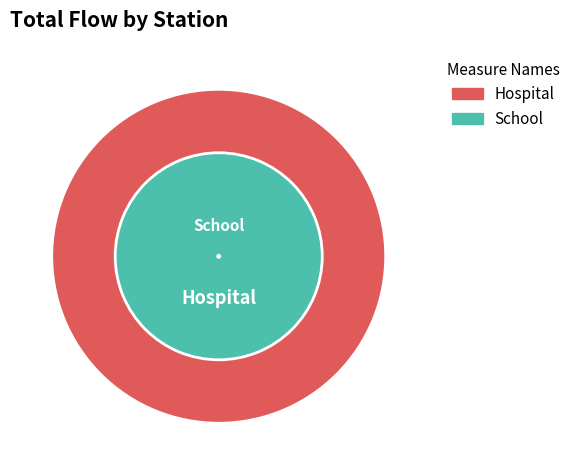

True or false: 1 accounts for 1% of the total.

True